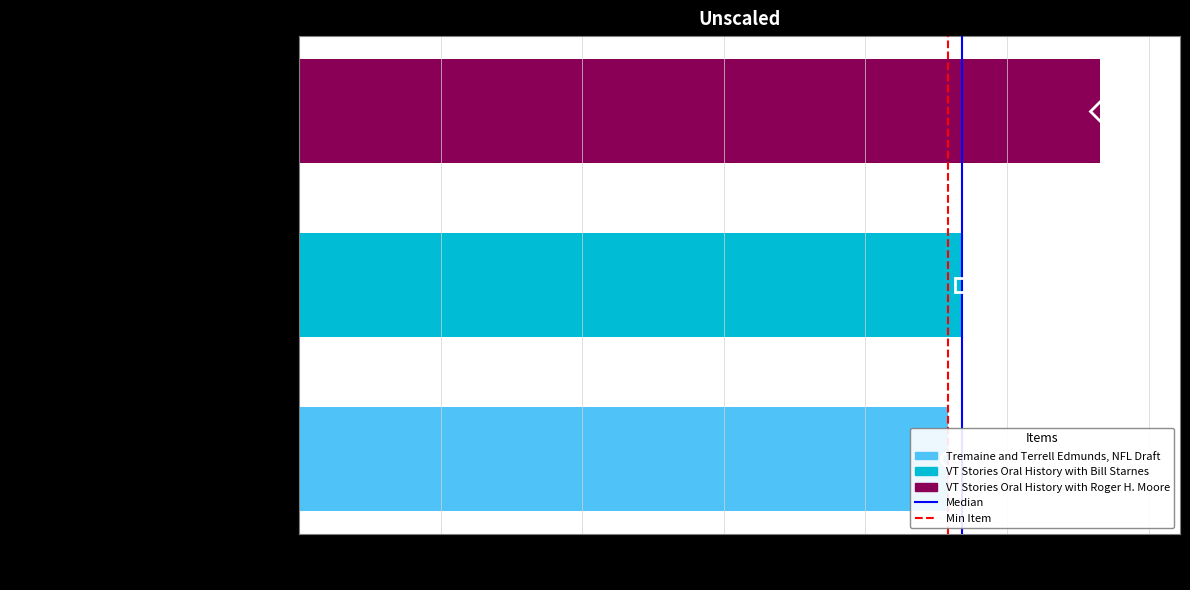

How many Median values are between 0 and 1?

2